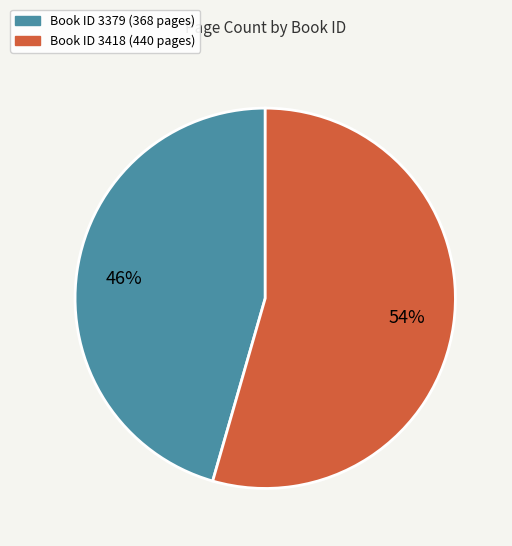

How many segments does this pie chart have?

2